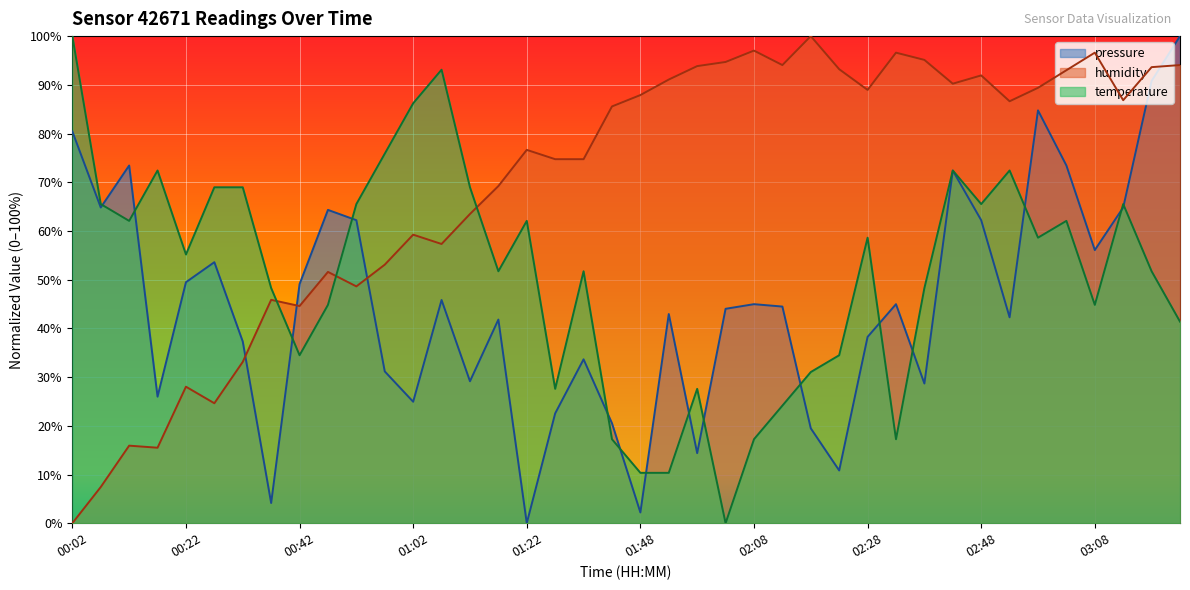

Which has a higher value, 01:53 or 00:17?

00:17